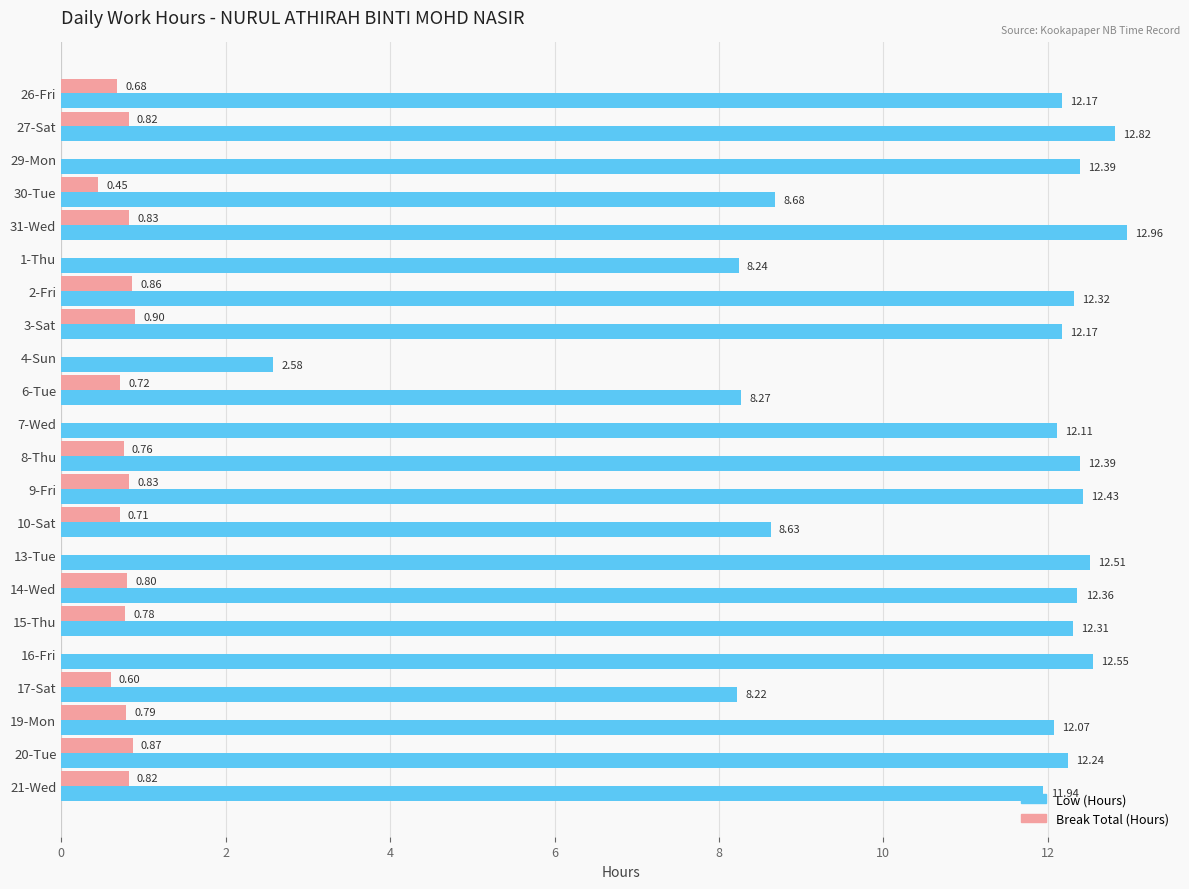

What is the sum of the Break Total (Hours) values at 16-Fri and 21-Wed?

0.8